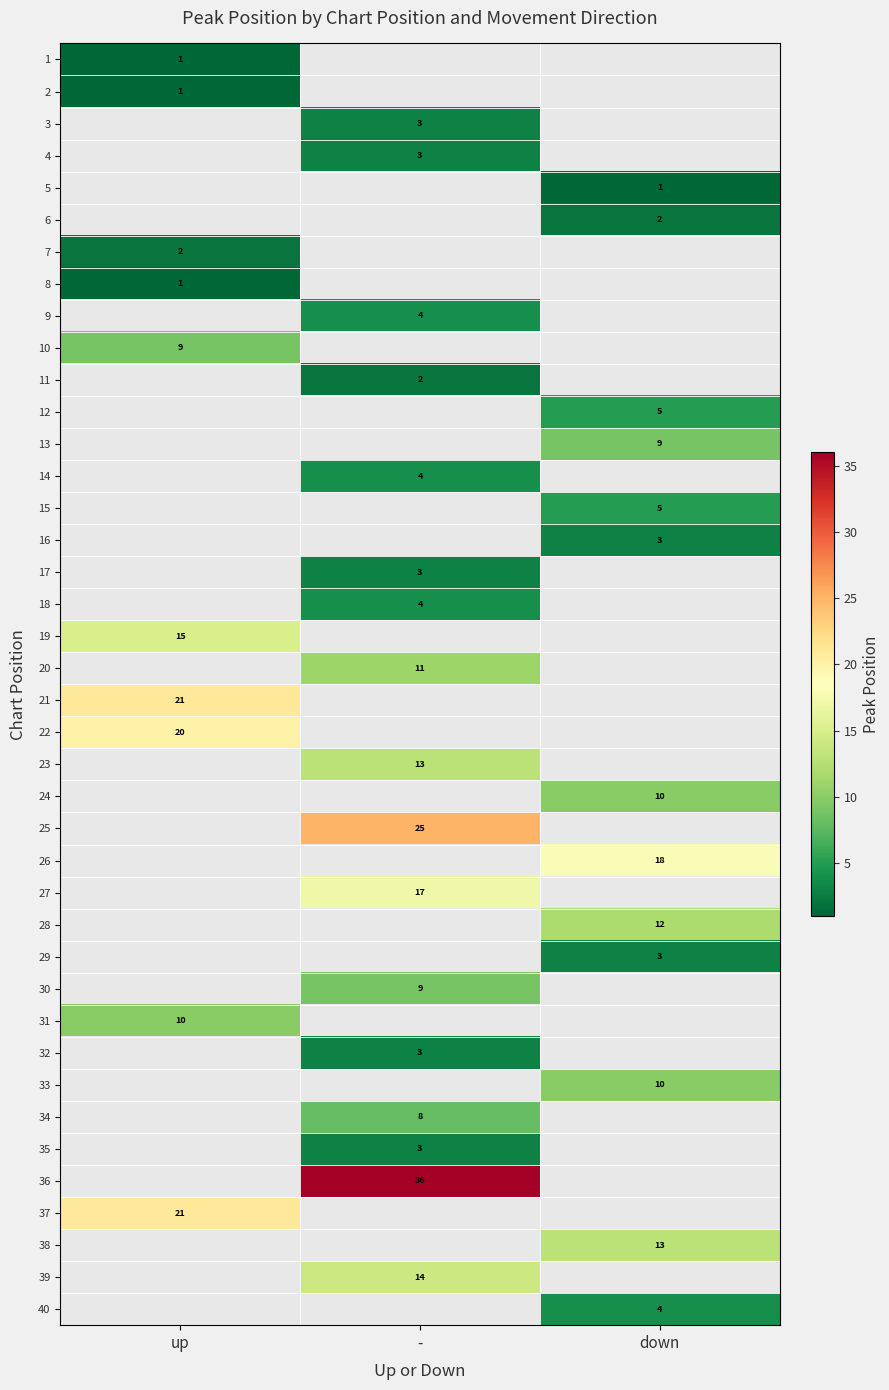

True or false: 22 has a value of 31 at up.

False